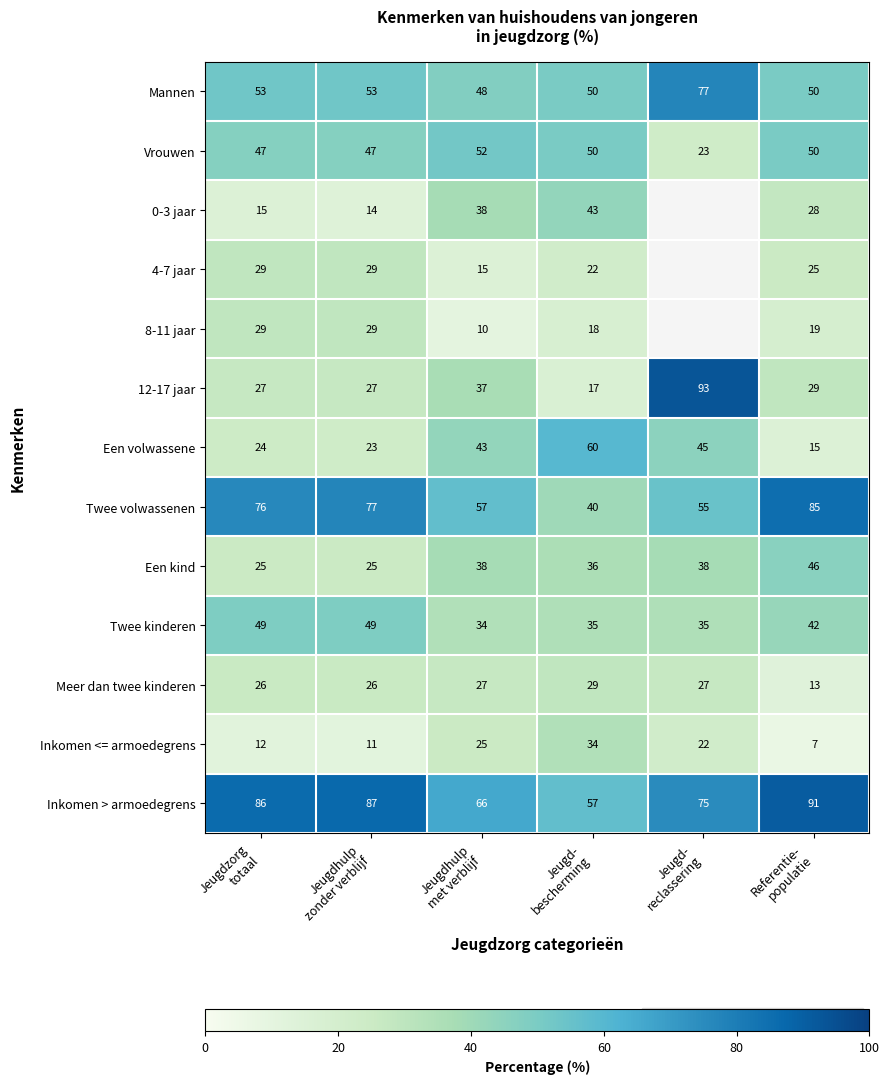

What is the sum of all Inkomen <= armoedegrens values?

111